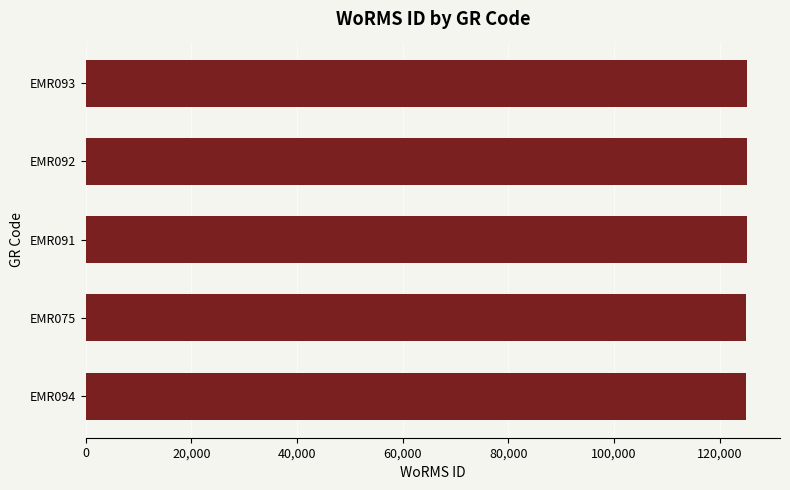

The value at EMR075 is 125027. True or false?

True